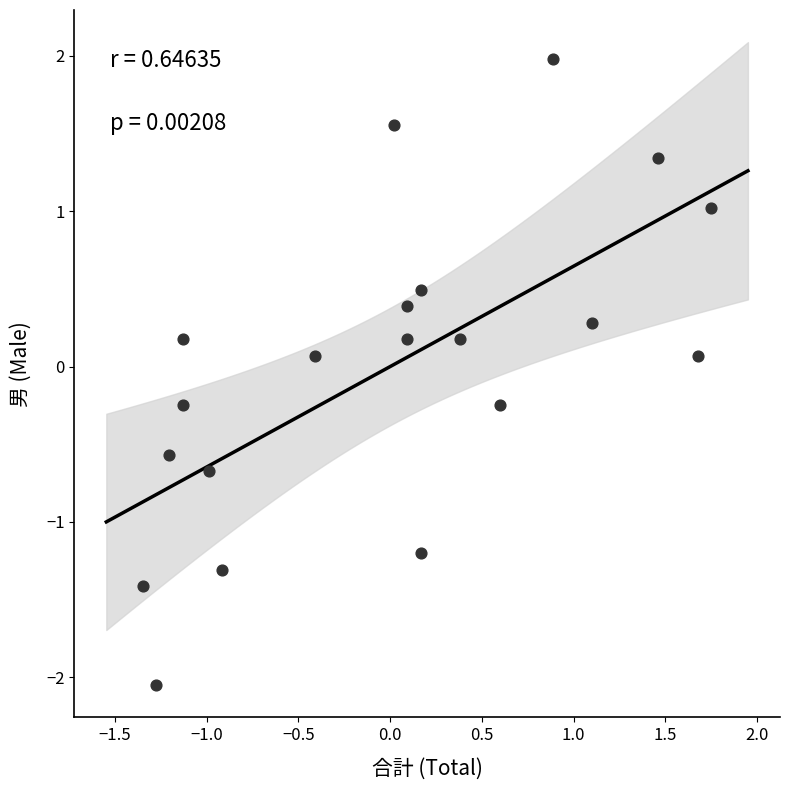

What is the range of X values (max minus min)?

3.1